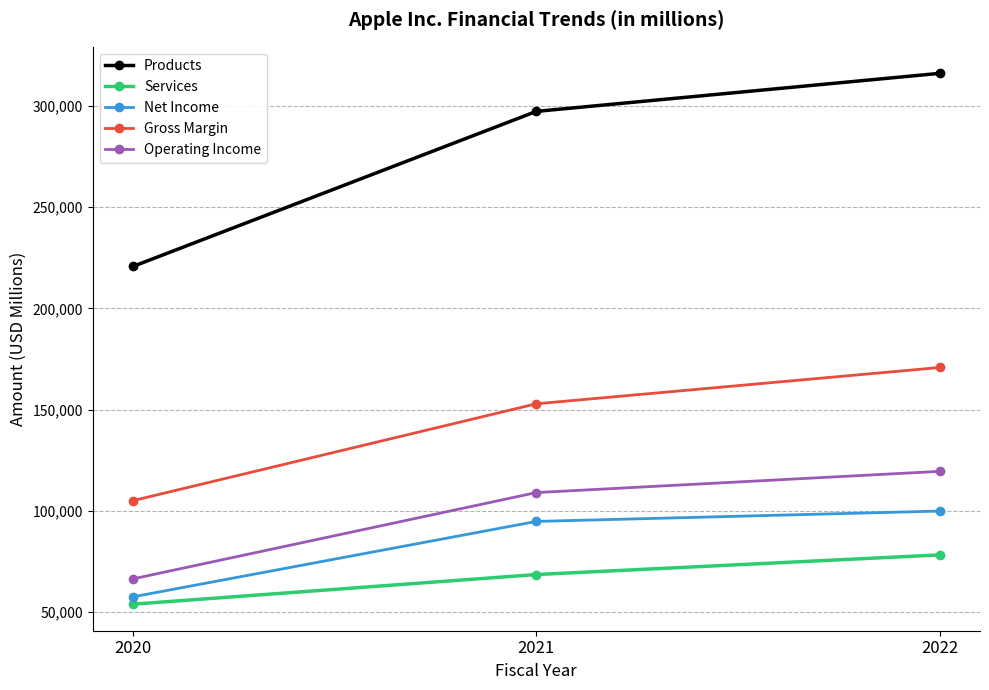

Does the chart have visible grid lines?

Yes